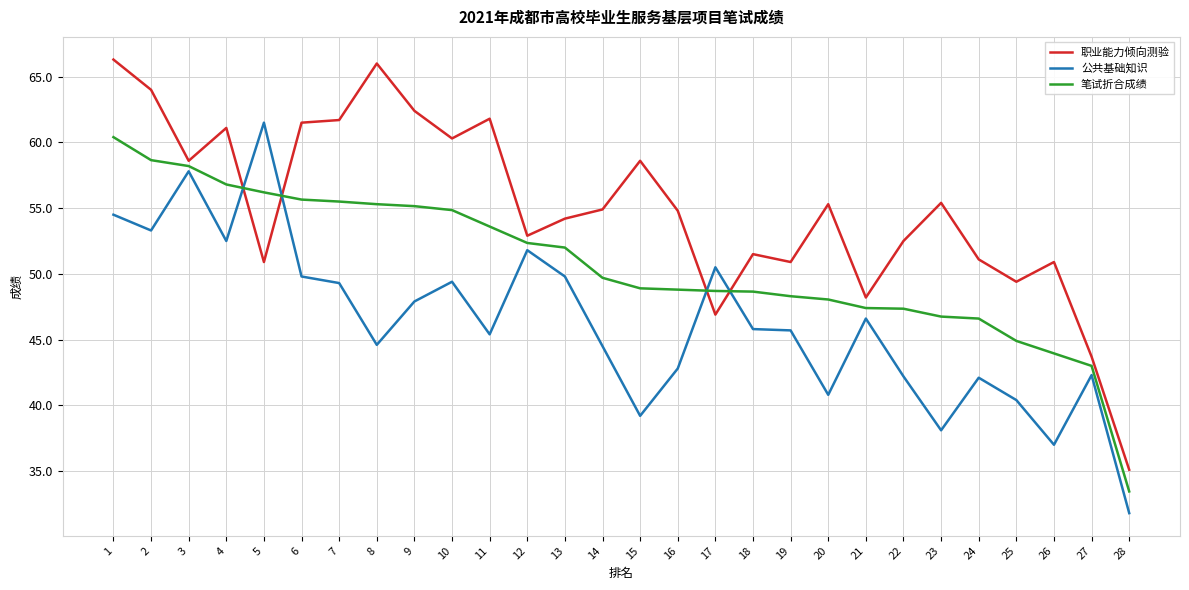

What is the difference between the maximum and minimum values in the 职业能力倾向测验 series?

31.2